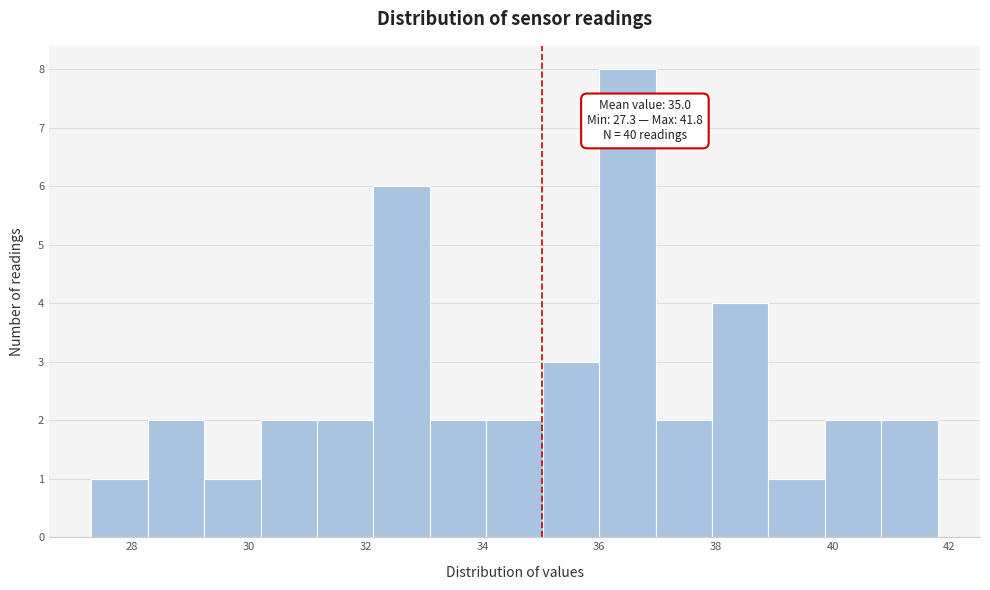

Over which range of the x-axis is the bar tallest?

36.0 to 37.0